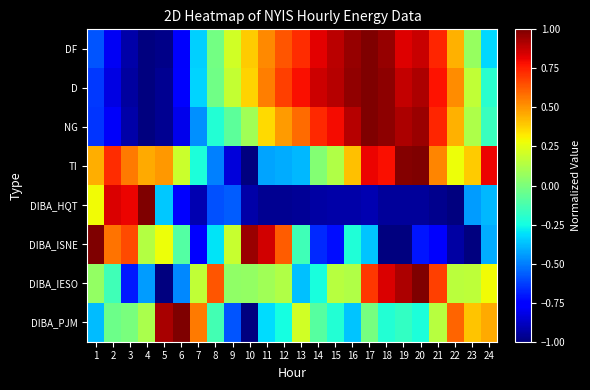

At which category is the sum across all series the highest?

17